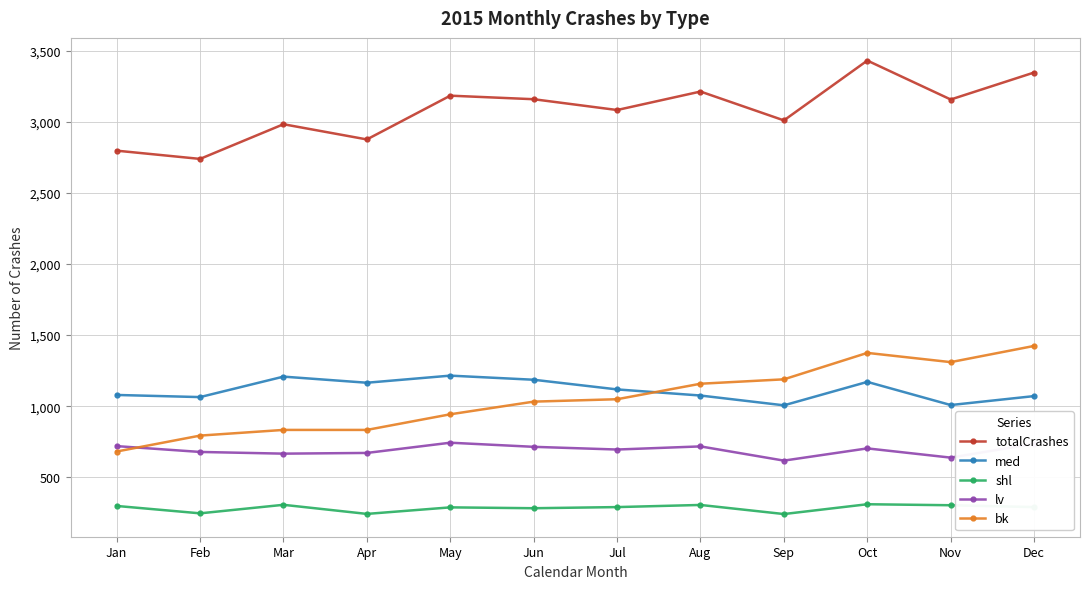

What is the value of the totalCrashes point at the 10th from the left?

3432